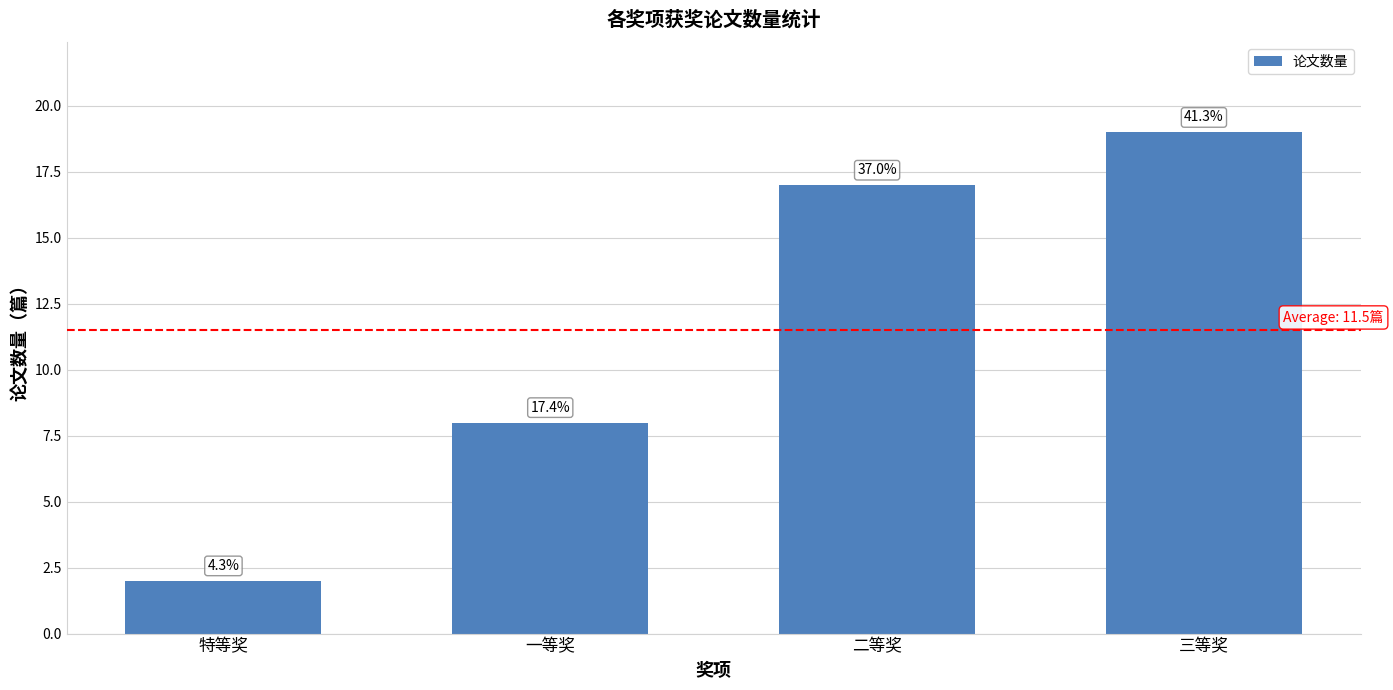

What is the change in value from 特等奖 to 一等奖?

+6